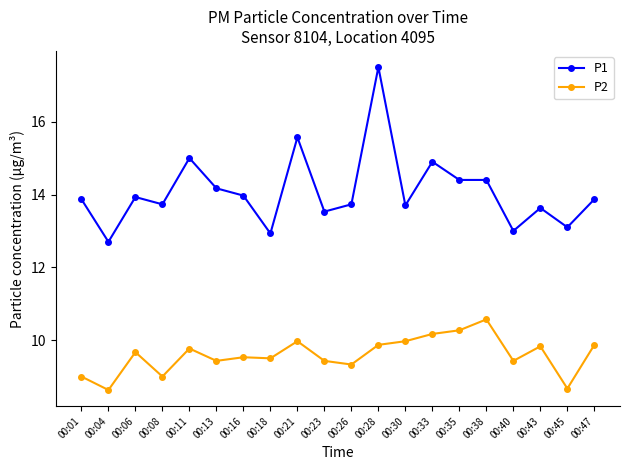

How many lines are shown in the chart?

2